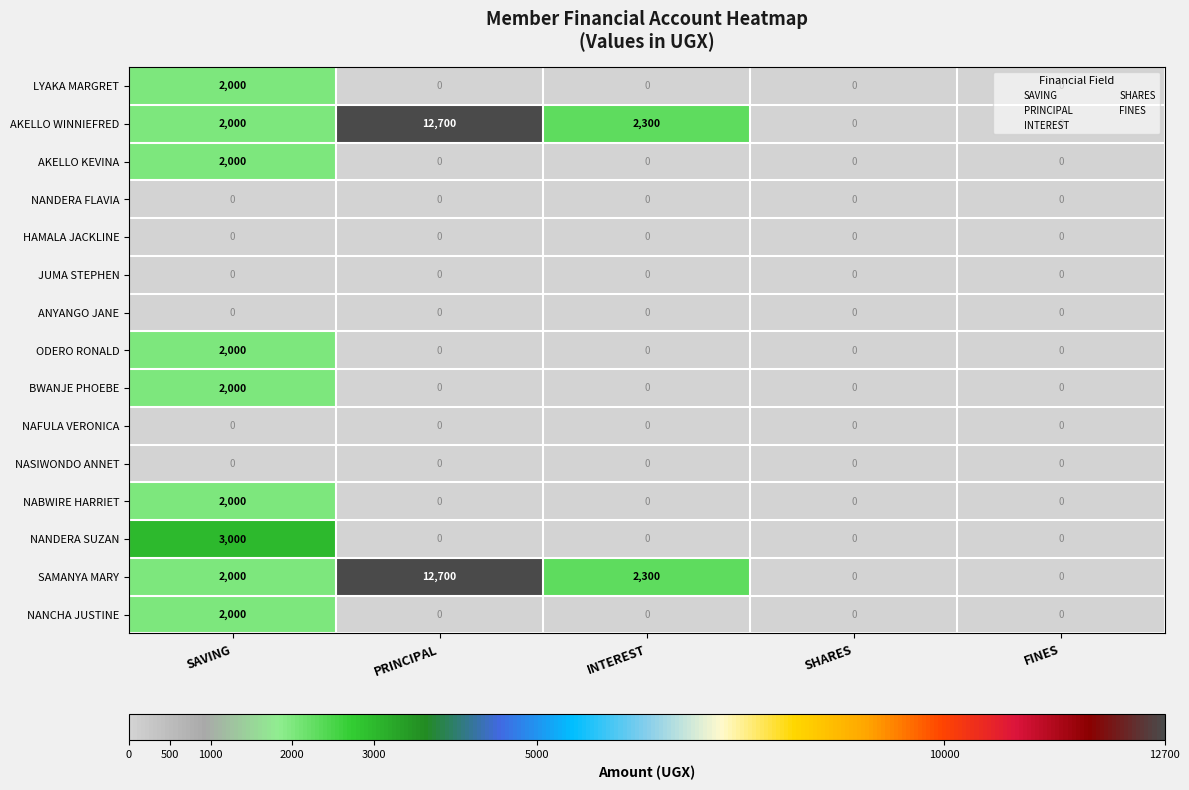

What is the average value of the AKELLO WINNIEFRED series?

3400